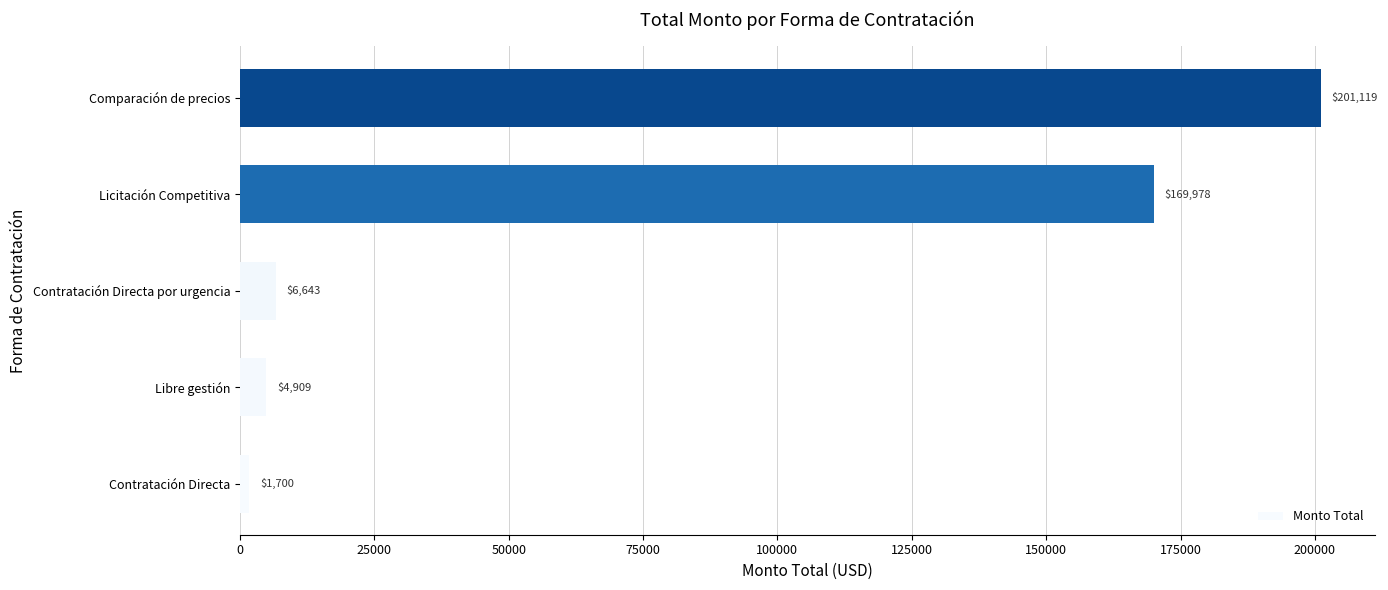

The value at Licitación Competitiva is 88222.6. True or false?

False